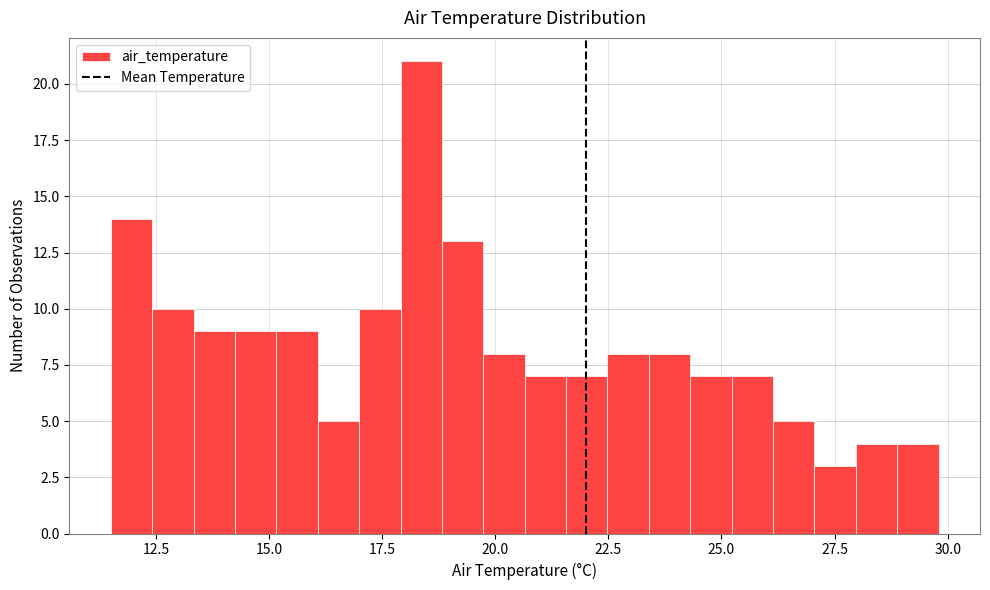

Read against the x-axis, roughly where is the centre of the tallest bar?

18.5